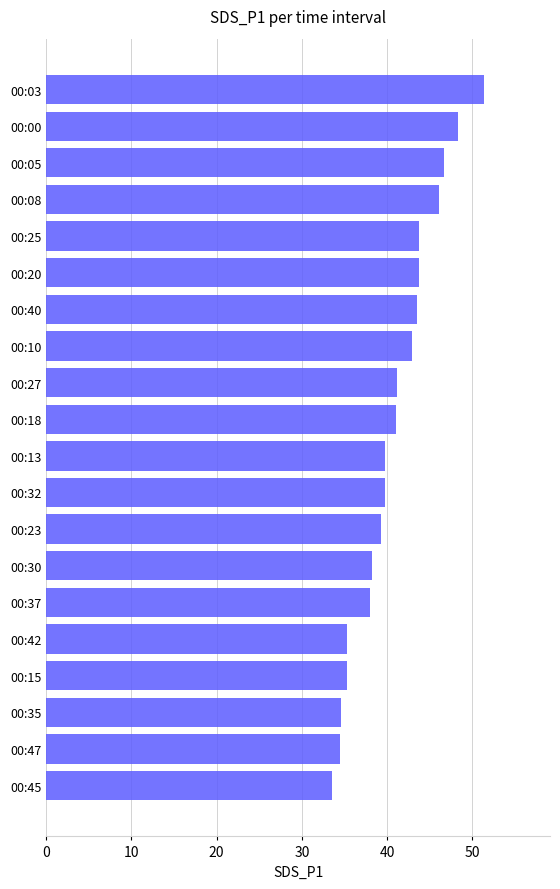

Are the bars grouped side by side (vs. stacked)?

No